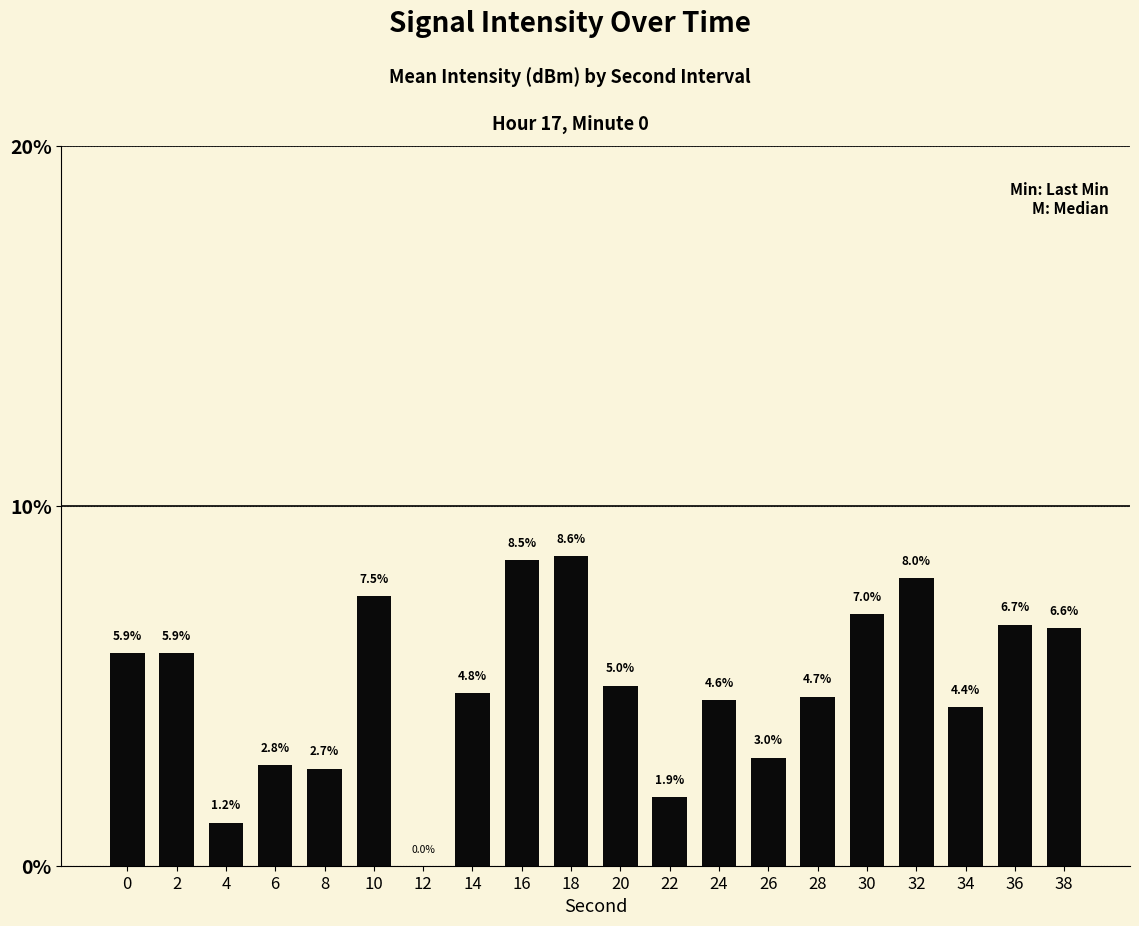

What is the difference between the values at 20 and 34?

0.6